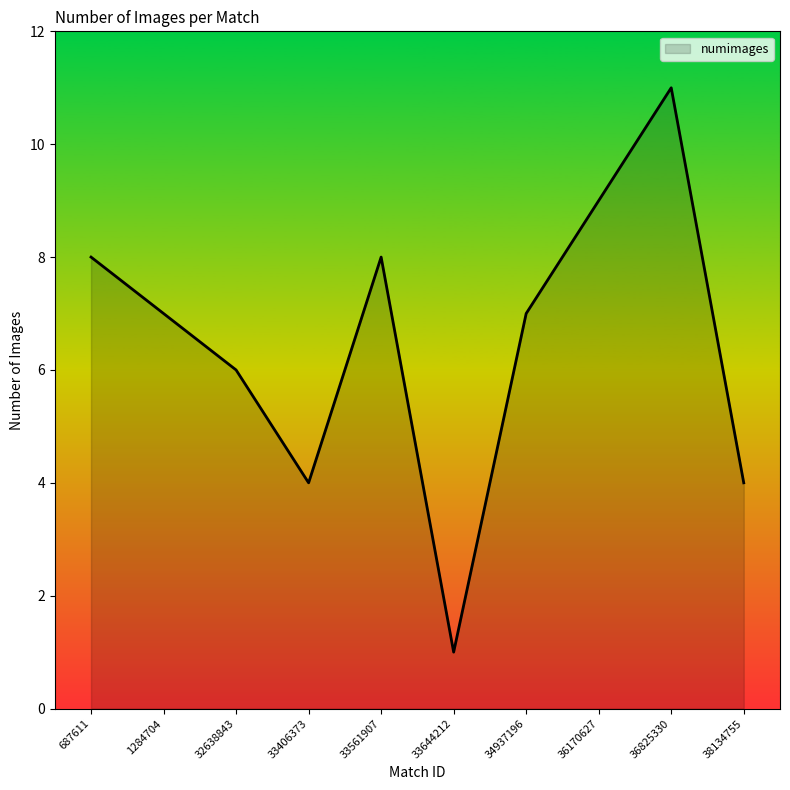

Which label corresponds to the smallest value in the chart?

33644212